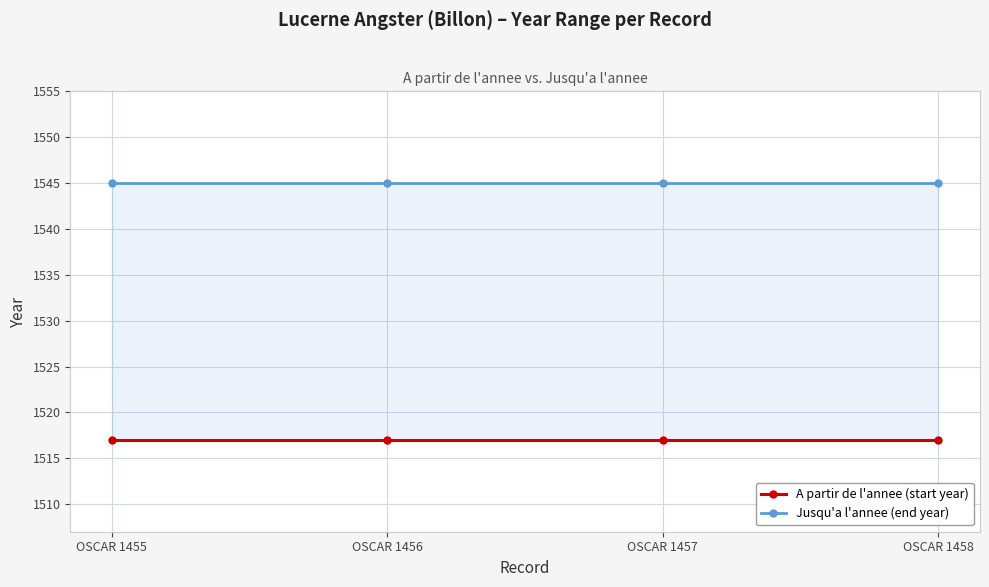

Is it true that A partir de l'annee (start year) equals 1517 at OSCAR 1457?

True